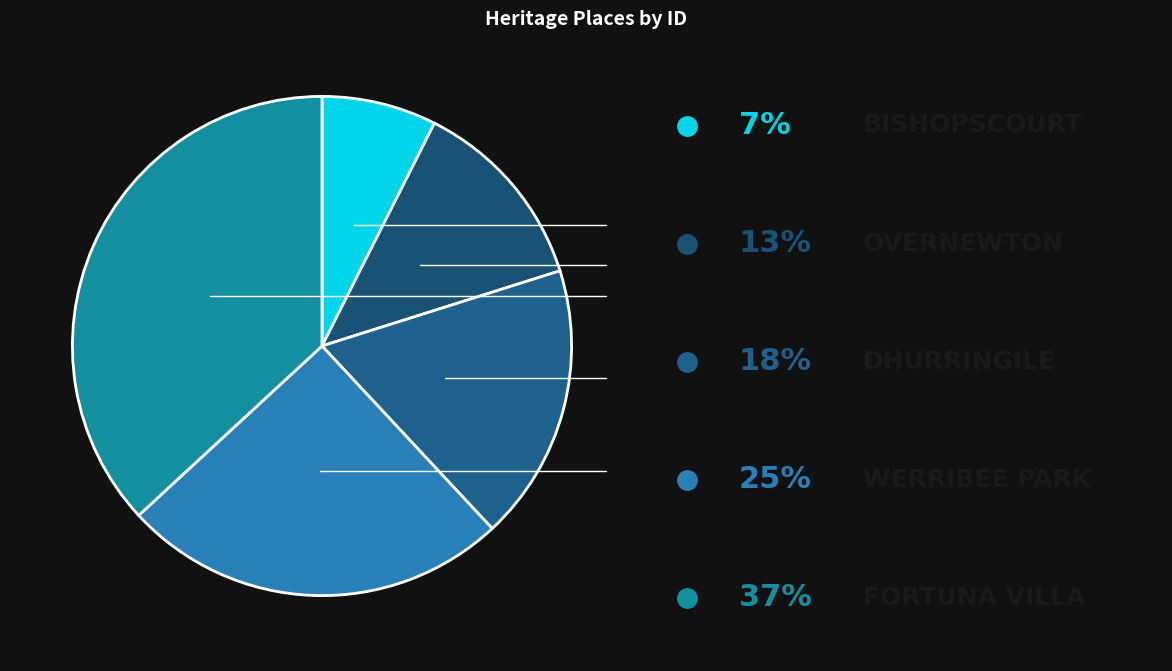

Does any single category account for the majority?

No